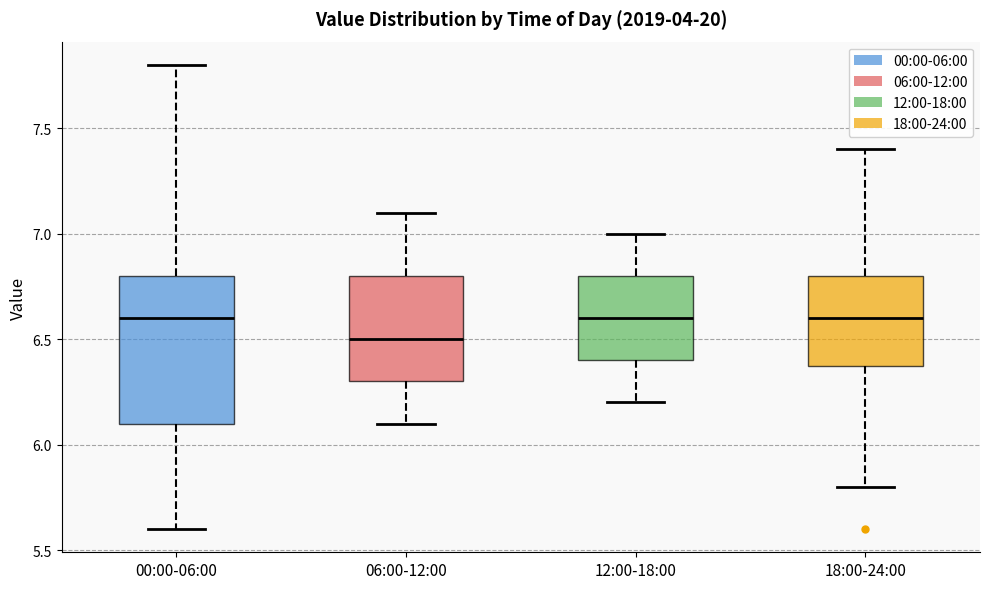

Which box is the tallest, from its lower edge to its upper edge?

00:00-06:00